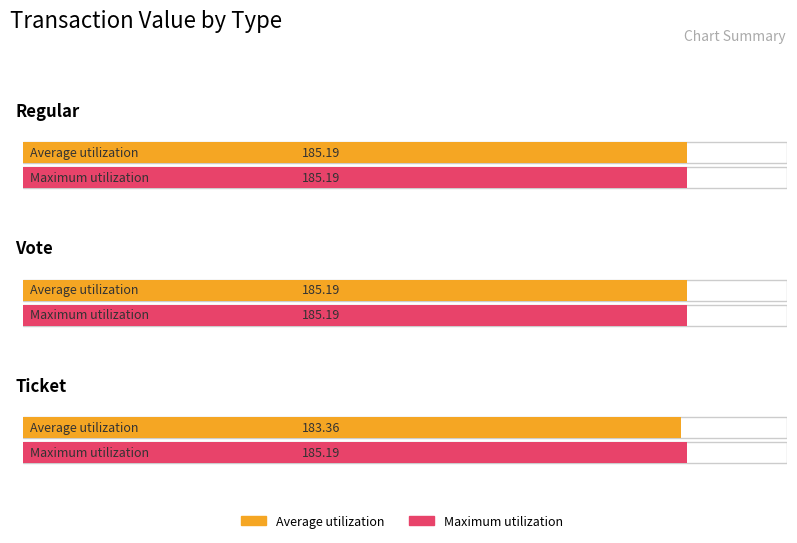

How many bars are there in total?

6